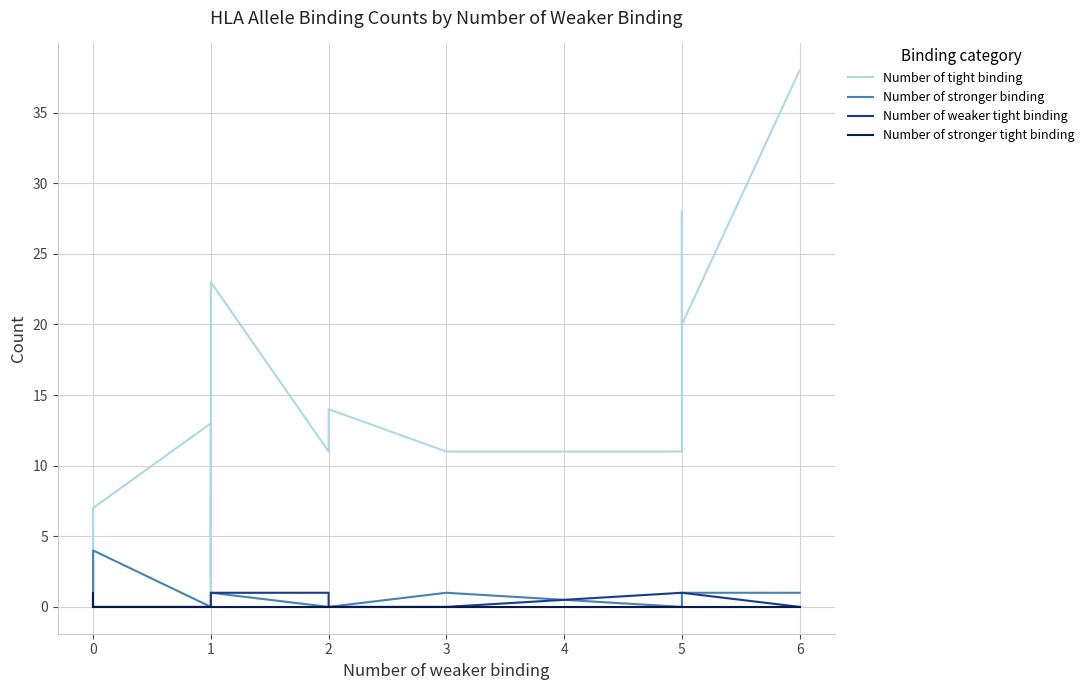

What is the sum of all Number of stronger tight binding values?

1